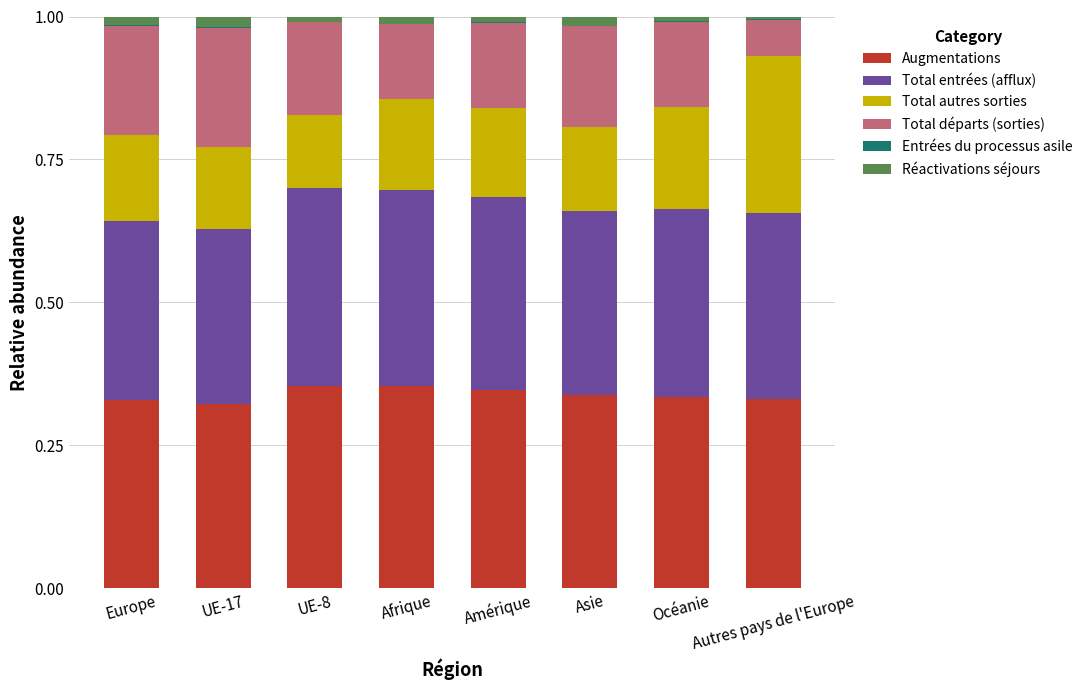

Are the bars grouped side by side (vs. stacked)?

No